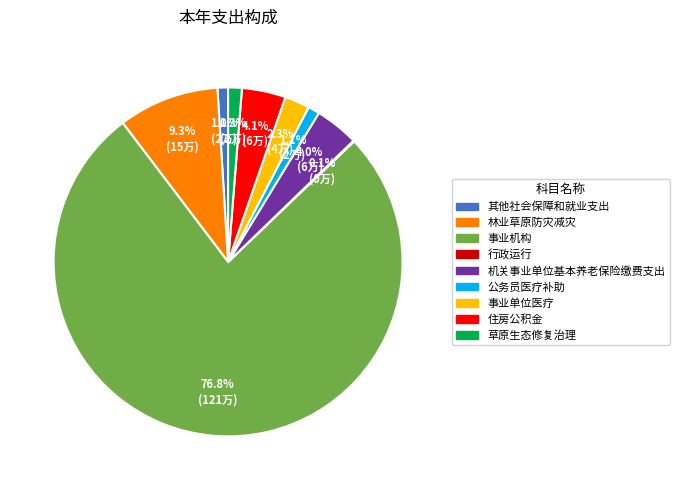

Which slice is the largest?

事业机构